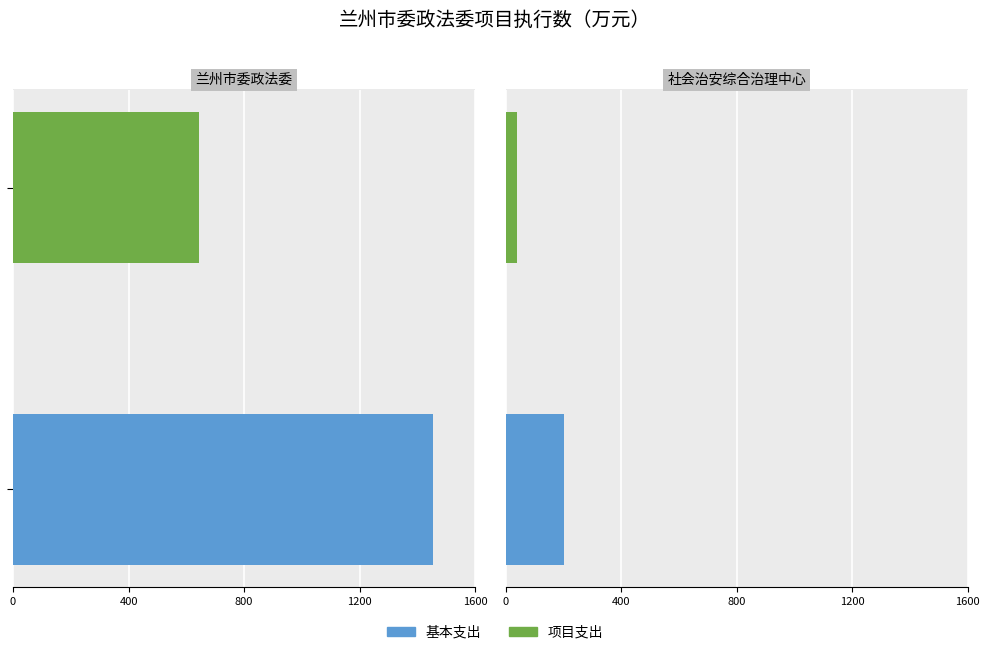

True or false: 基本支出 has a value of 1454.7 at 兰州市委政法委.

True